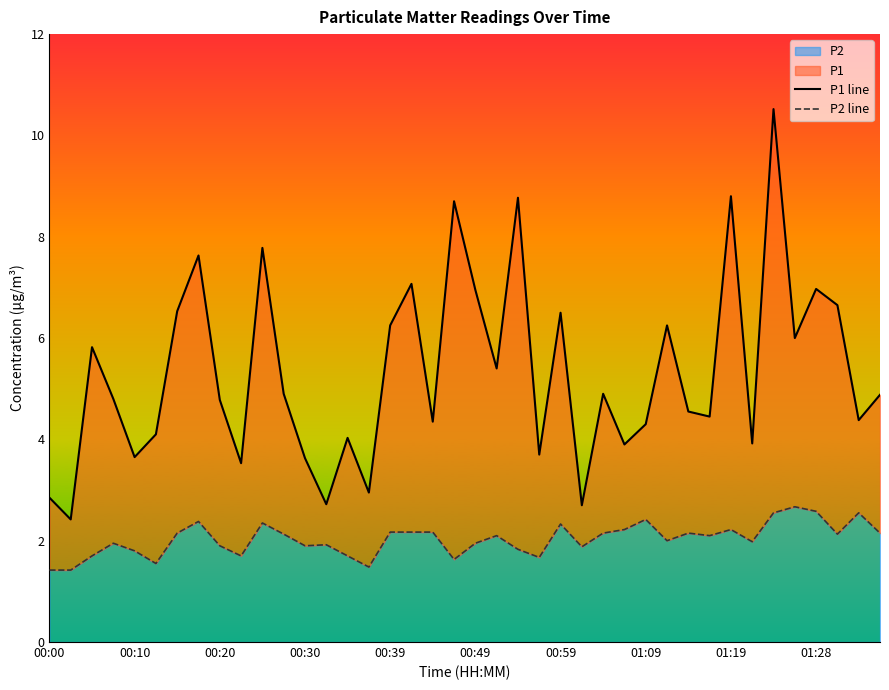

Reading left to right, what are all the values shown in this chart?

P1 line: 2.9	2.4	5.8	4.8	3.6	4.1	6.5	7.6	4.8	3.5	7.8	4.9	3.6	2.7	4.0	3.0	6.2	7.1	4.3	8.7	7.0	5.4	8.8	3.7	6.5	2.7	4.9	3.9	4.3	6.2	4.5	4.5	8.8	3.9	10.5	6.0	7.0	6.7	4.4	4.9
P2 line: 1.4	1.4	1.7	1.9	1.8	1.6	2.1	2.4	1.9	1.7	2.4	2.1	1.9	1.9	1.7	1.5	2.2	2.2	2.2	1.6	1.9	2.1	1.8	1.7	2.3	1.9	2.1	2.2	2.4	2.0	2.1	2.1	2.2	2.0	2.5	2.7	2.6	2.1	2.5	2.1